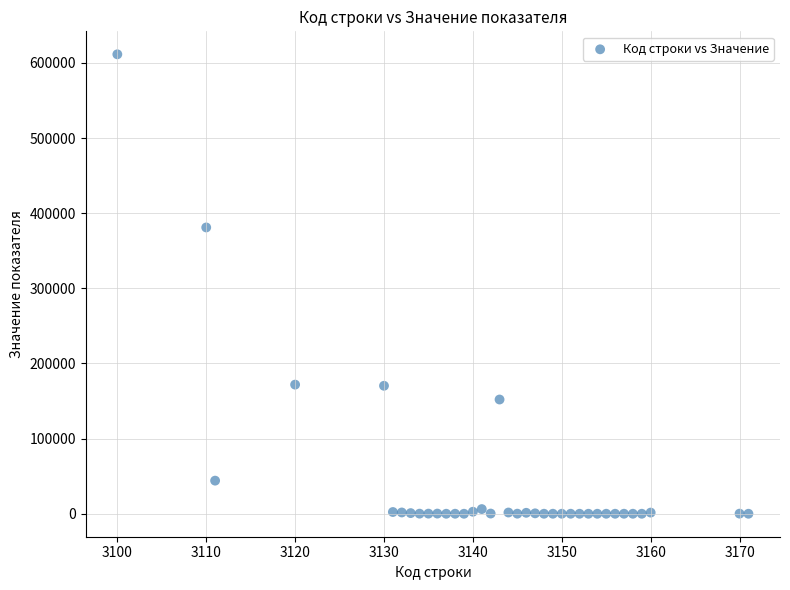

What Y value in the scatter plot is closest to 305709?

381008